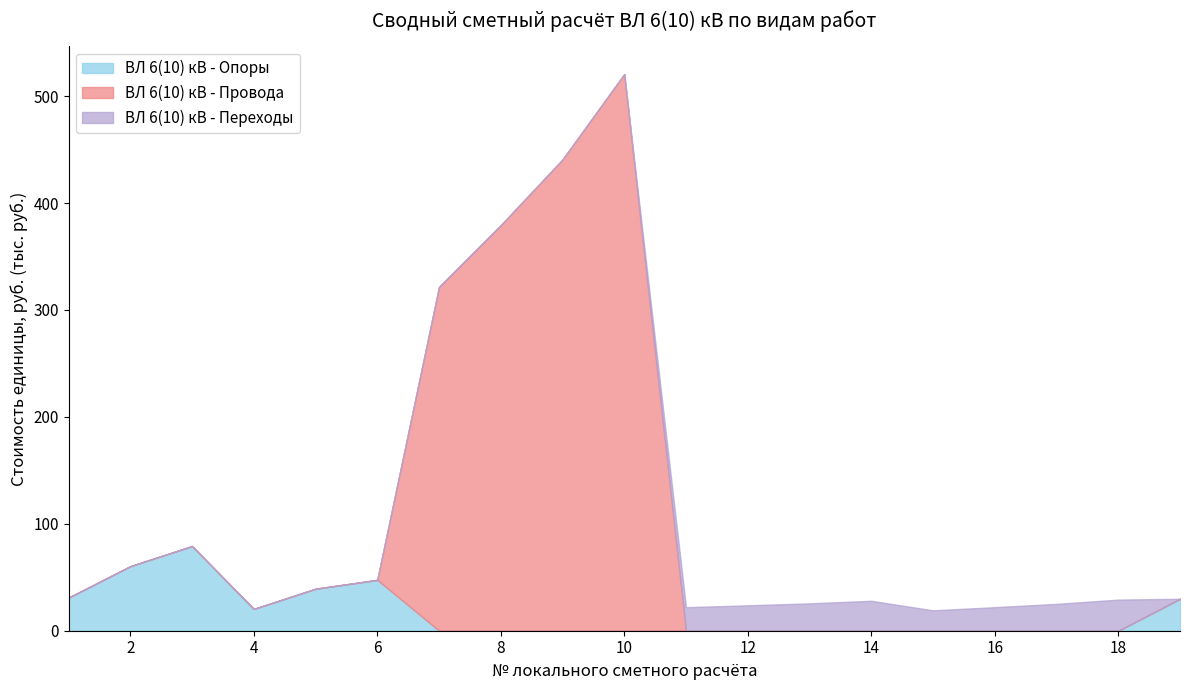

Reading left to right, what are all the values shown in this chart?

ВЛ 6(10) кВ - Опоры: 30932	60343	79192	20392	39263	47572	0	0	0	0	0	0	0	0	0	0	0	0	29869
ВЛ 6(10) кВ - Провода: 0	0	0	0	0	0	321532	379316	440768	520660	0	0	0	0	0	0	0	0	0
ВЛ 6(10) кВ - Переходы: 0	0	0	0	0	0	0	0	0	0	21984	23763	25607	28004	19077	22041	25113	29108	0